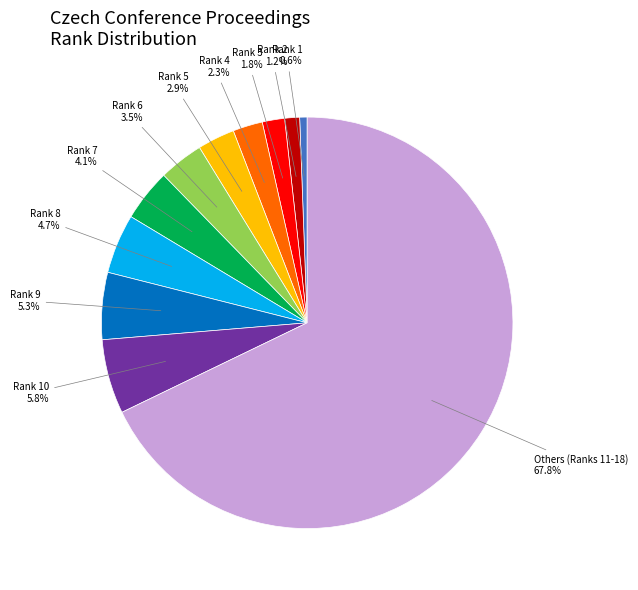

Is there any slice that represents more than half of the pie?

Yes